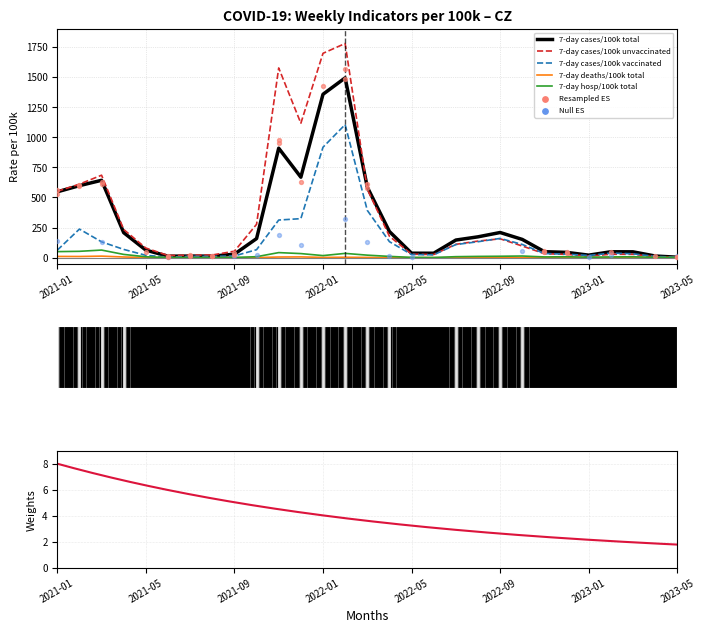

At which category is the sum across all series the highest?

2022-02